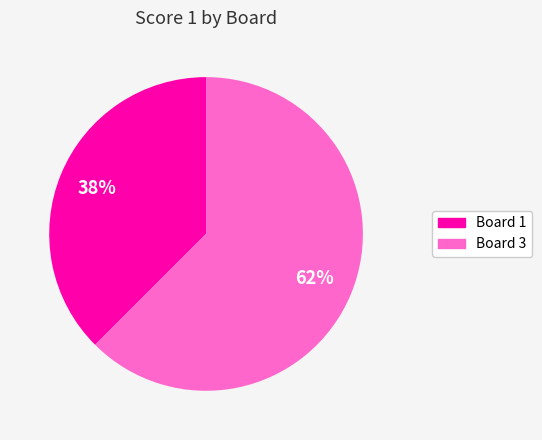

Is there a majority slice in this chart?

Yes